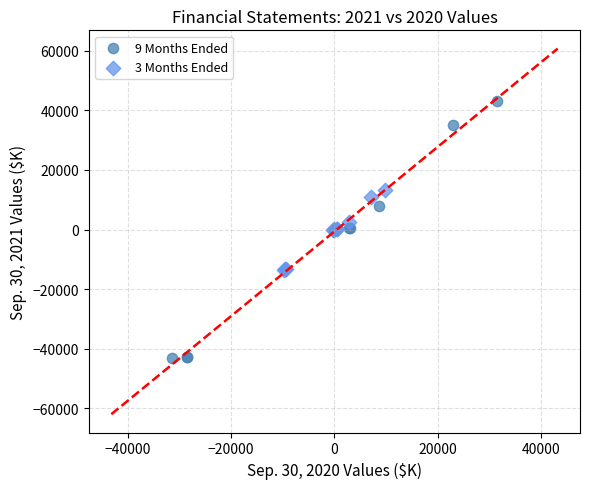

Which series has the largest Y range (max minus min)?

9 Months Ended